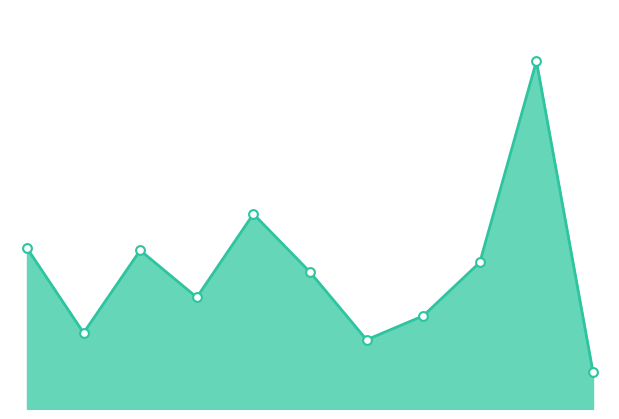

Is this an area chart (filled region under the line)?

Yes